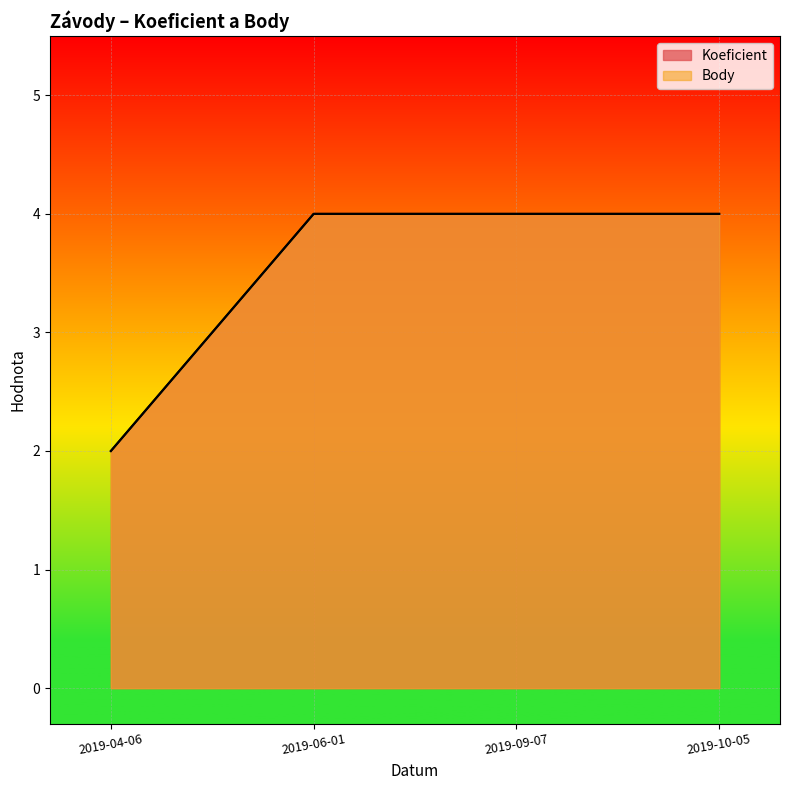

True or false: Body has more than 2 interior local peaks.

False